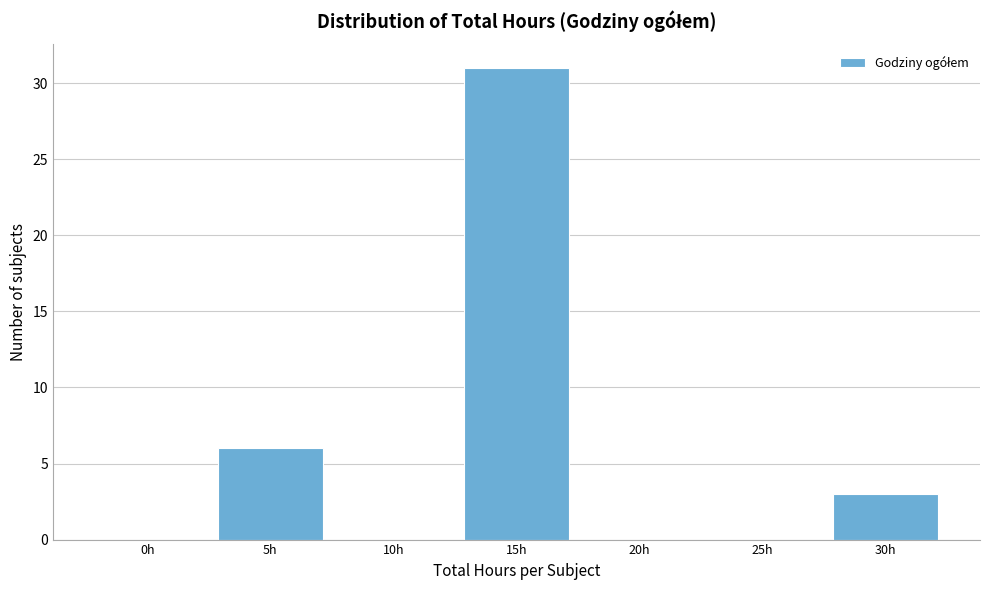

Reading left to right, what are all the values shown in this chart?

0h=0	5h=6	10h=0	15h=31	20h=0	25h=0	30h=3